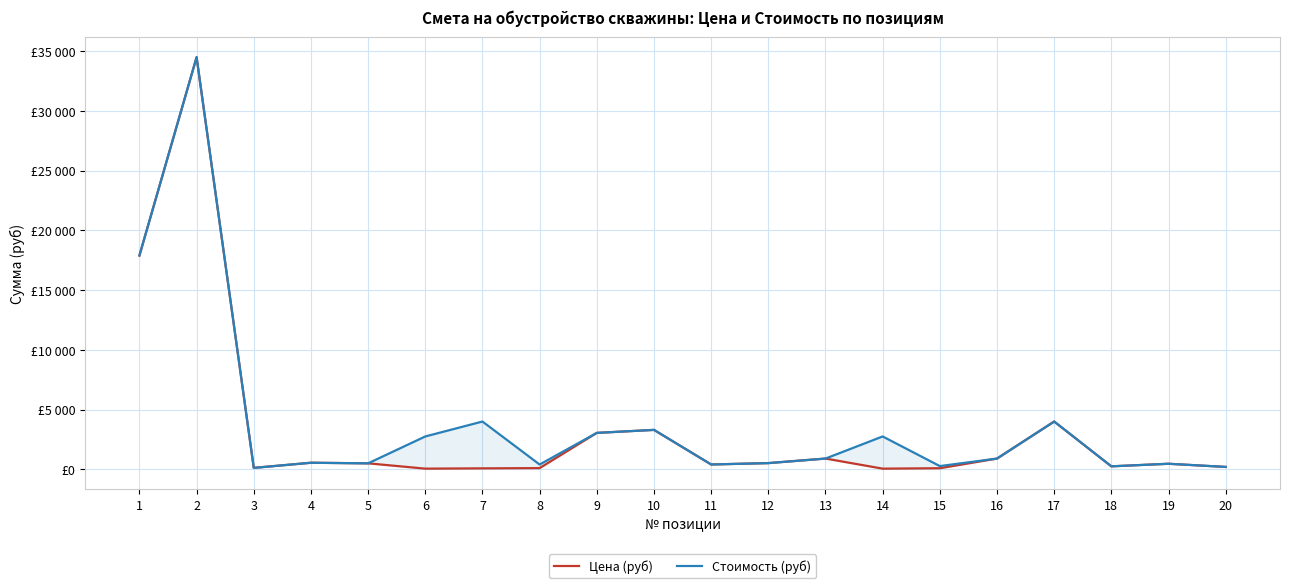

At 19, list the series in order from largest to smallest.

Цена (руб), Стоимость (руб)